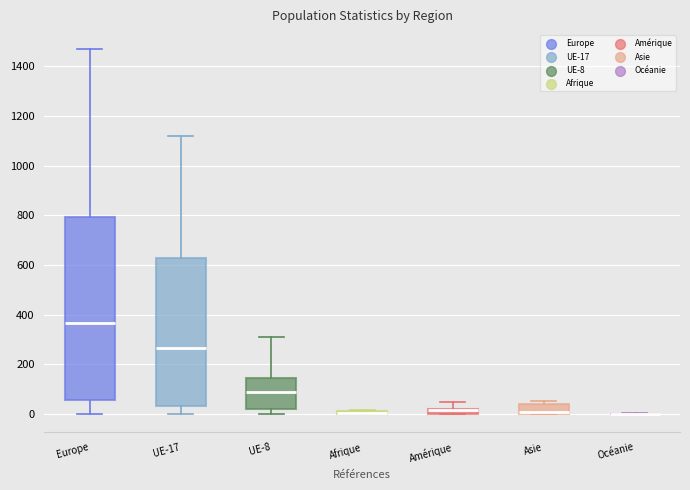

Which box is the tallest, from its lower edge to its upper edge?

Europe